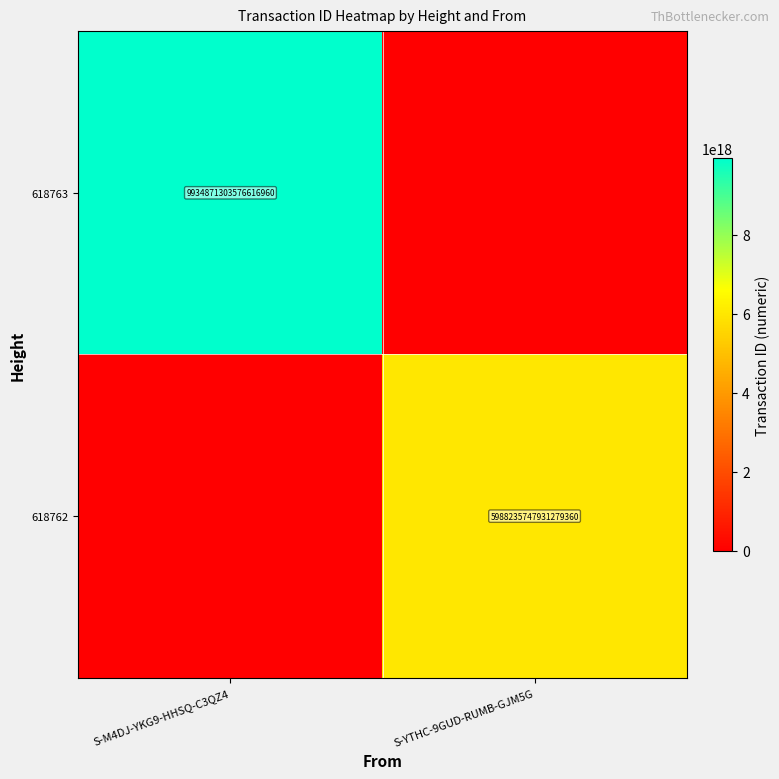

The 618762 series shows 1711459549552947456 at S-YTHC-9GUD-RUMB-GJM5G. True or false?

False